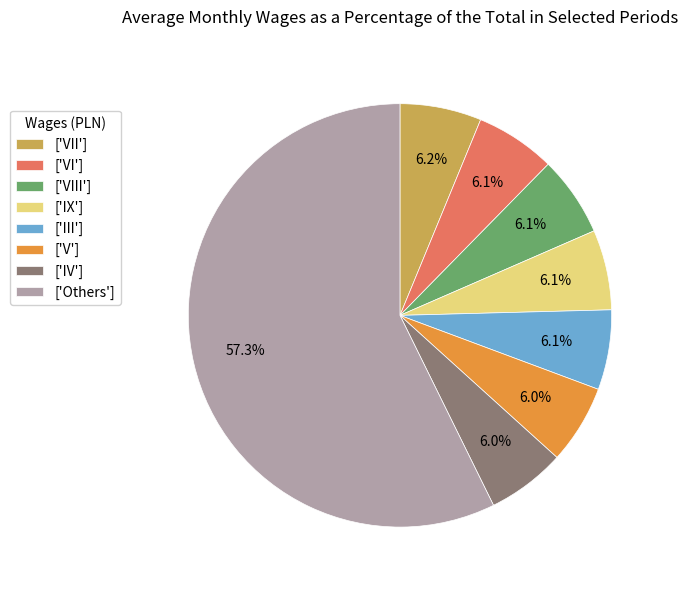

What is the total percentage of ['VII'] and ['VIII']?

12.3%